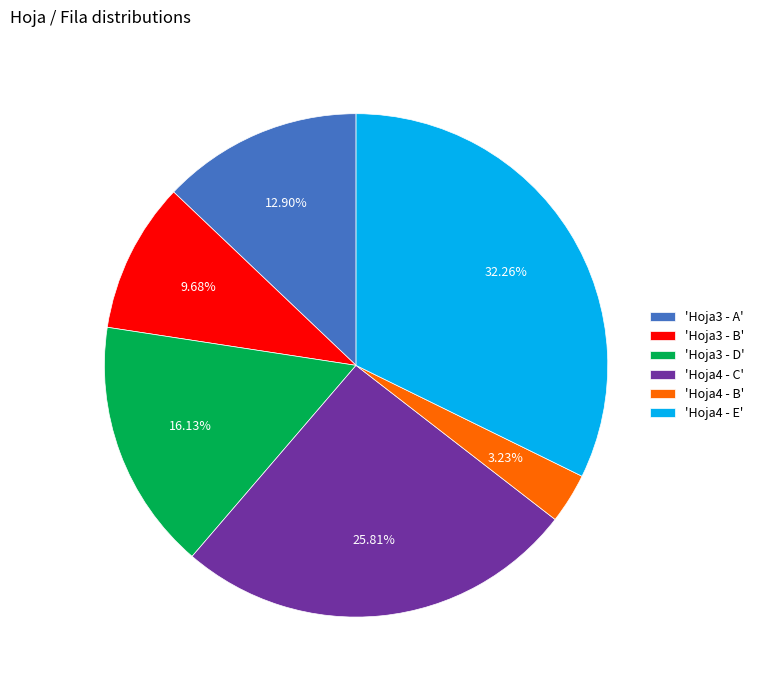

Does any single category account for the majority?

No